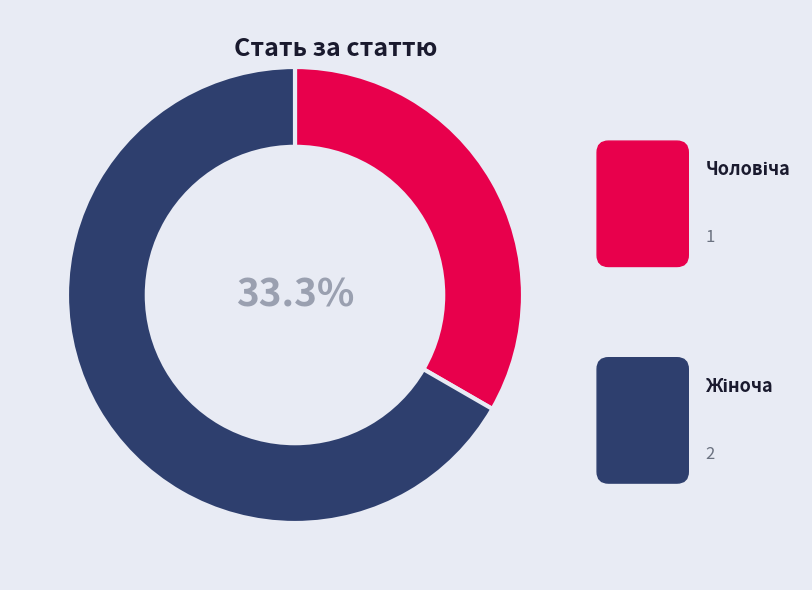

Count the number of slices in the pie.

2